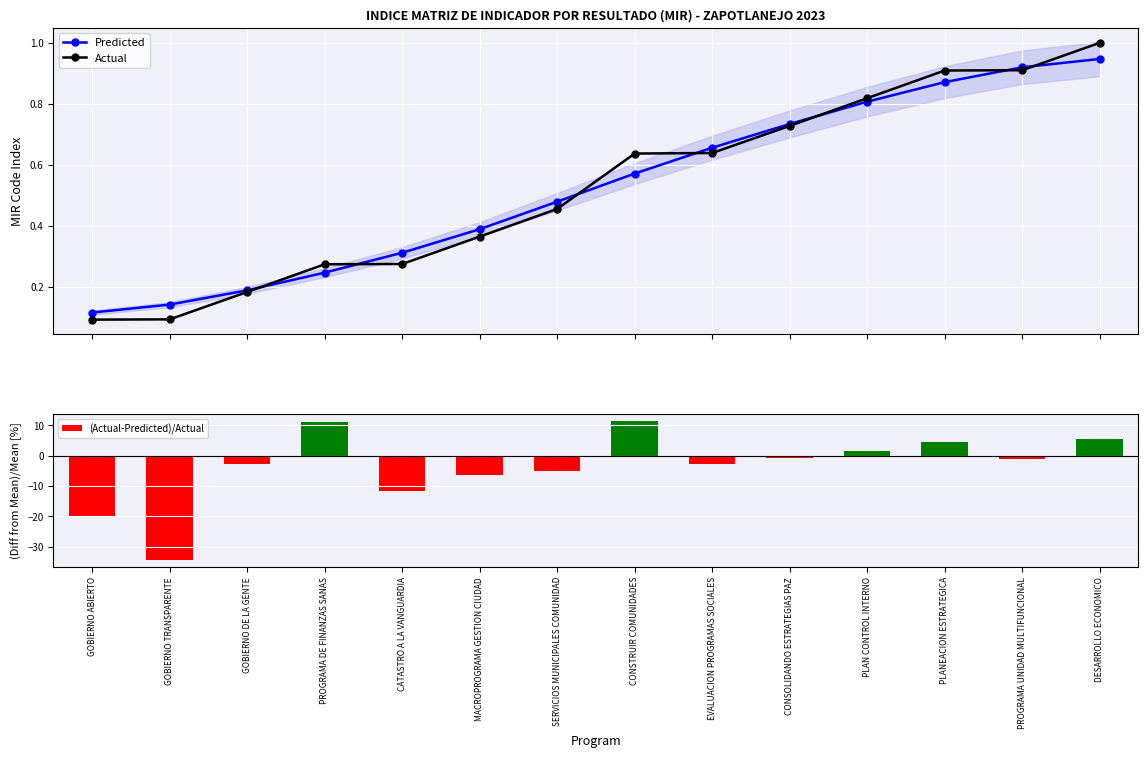

Reading left to right, transcribe all the data shown in this chart.

Predicted: 0.1	0.1	0.2	0.2	0.3	0.4	0.5	0.6	0.7	0.7	0.8	0.9	0.9	0.9
Actual: 0.1	0.1	0.2	0.3	0.3	0.4	0.5	0.6	0.6	0.7	0.8	0.9	0.9	1.0
(Actual-Predicted)/Actual: -20.3	-34.4	-2.9	11.1	-11.9	-6.3	-5.0	11.5	-2.6	-0.8	1.4	4.4	-1.1	5.6